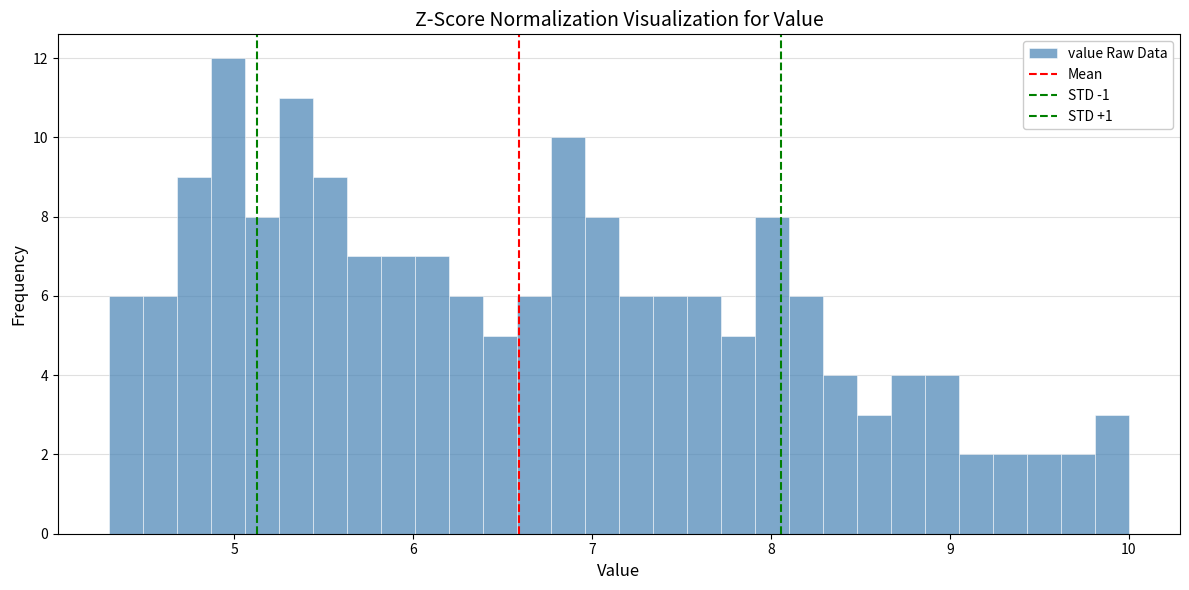

Around what value on the x-axis is the tallest bar? Give the approximate position of its centre, as read against the axis.

5.0